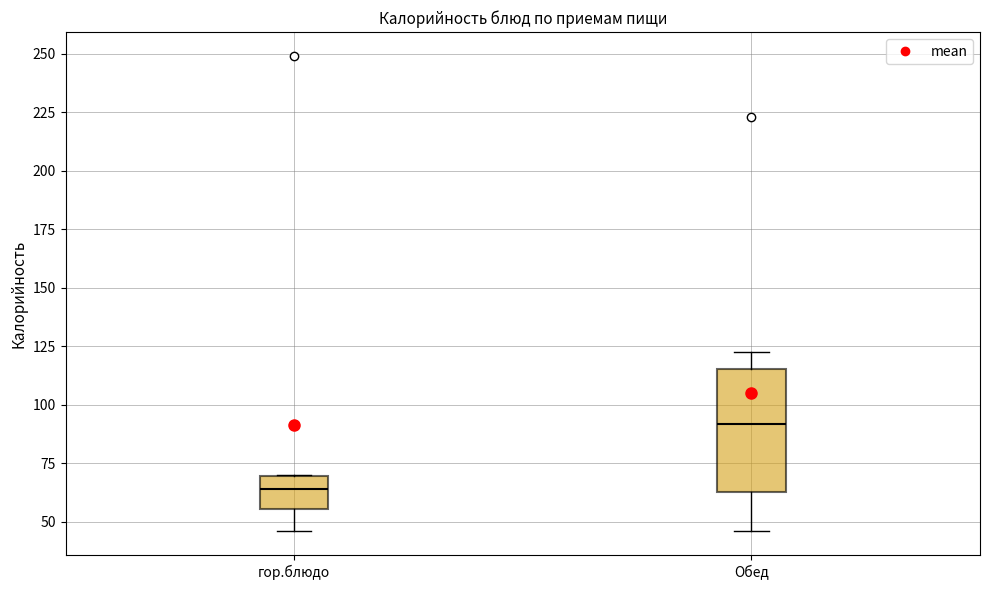

Which box is the tallest, from its lower edge to its upper edge?

Обед